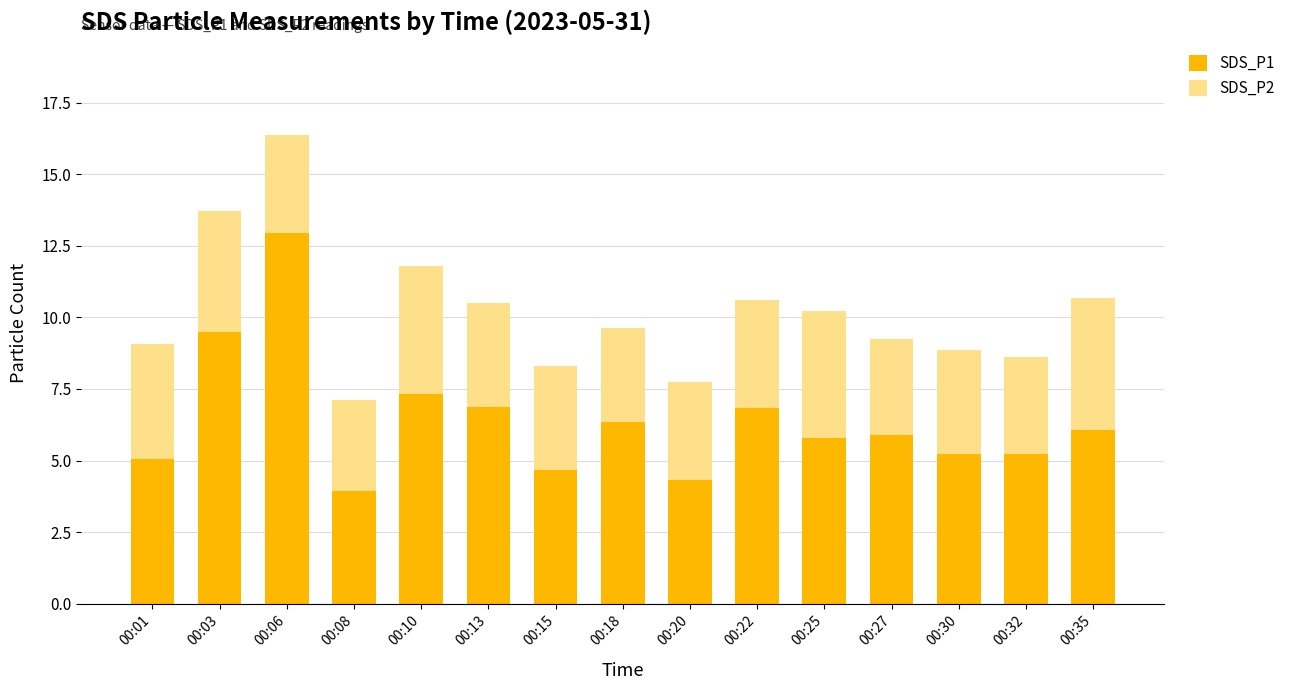

The SDS_P1 series shows 14.4 at 00:03. True or false?

False